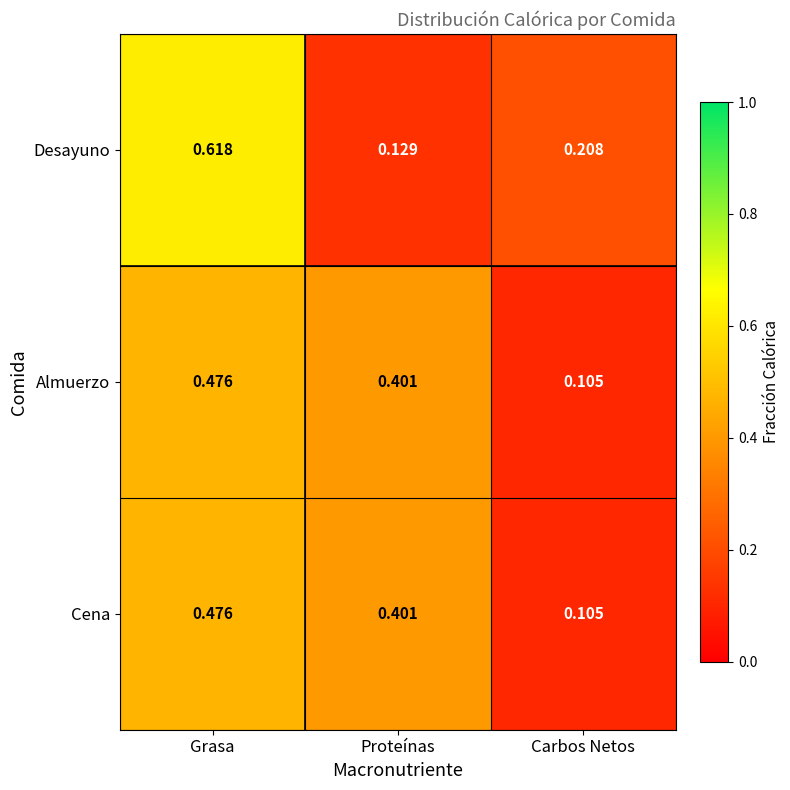

Where is Almuerzo nearest to the value 0?

Carbos Netos